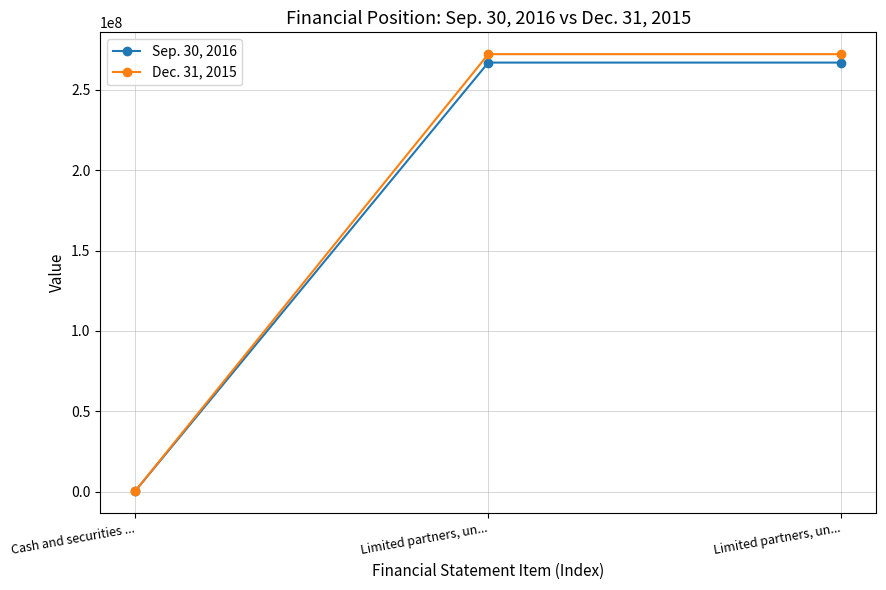

How many values in the Sep. 30, 2016 series are below 267058919?

1